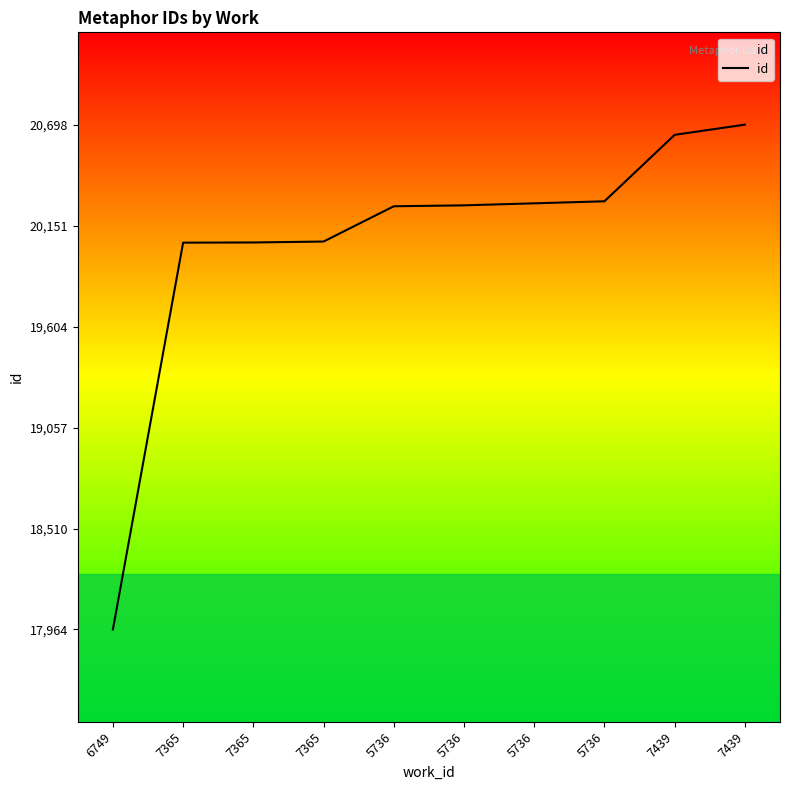

The value at 5736 is 20256. True or false?

True